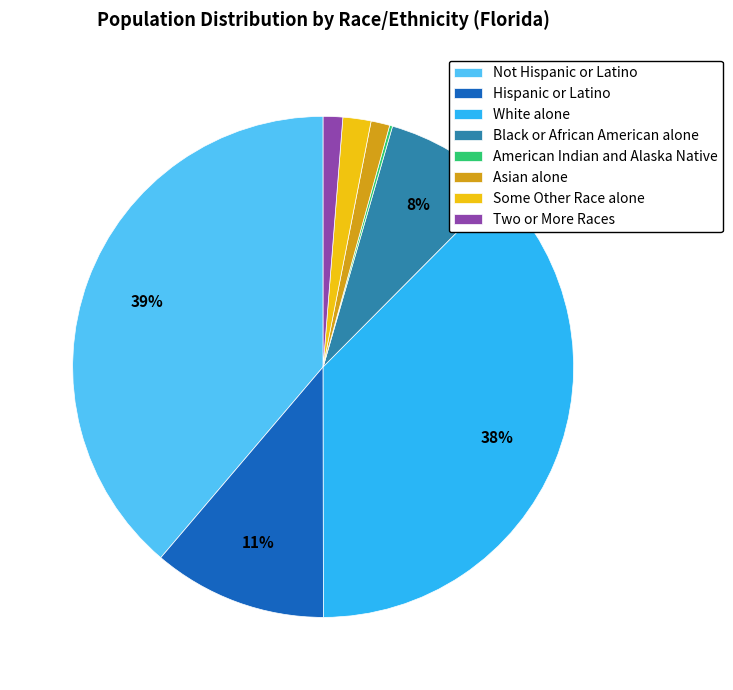

Combined, do Some Other Race alone and White alone account for over 50%?

No